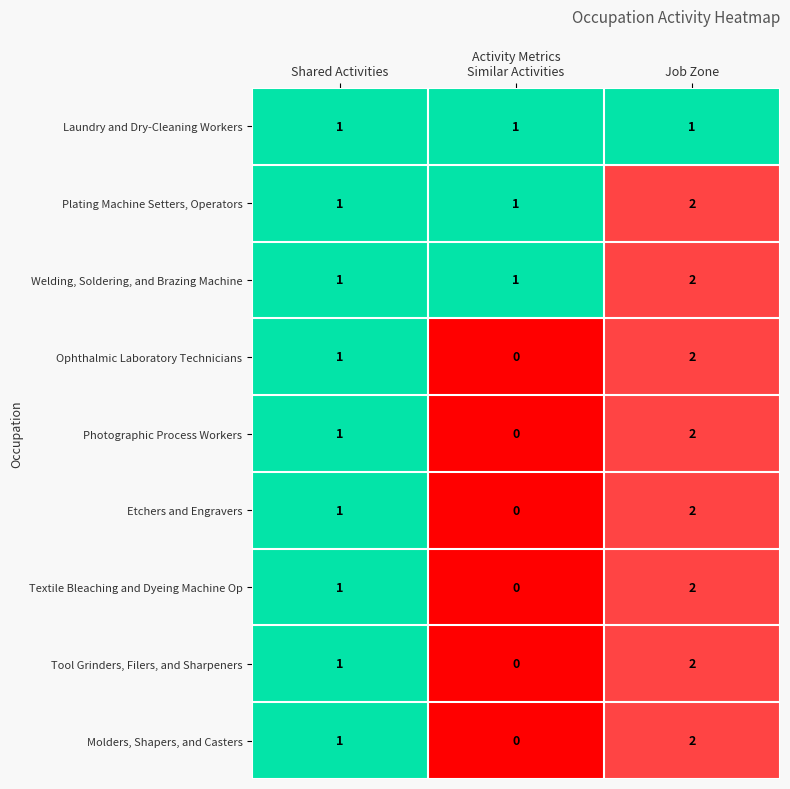

How many data points does each series have?

3